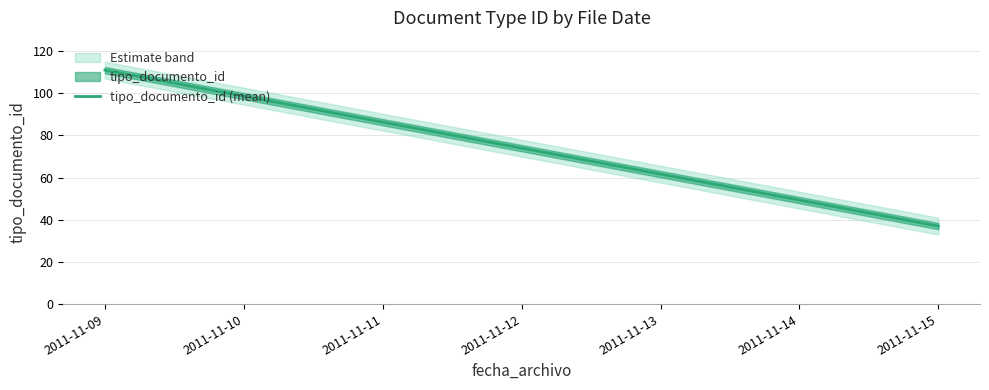

What is the greatest value displayed?

111